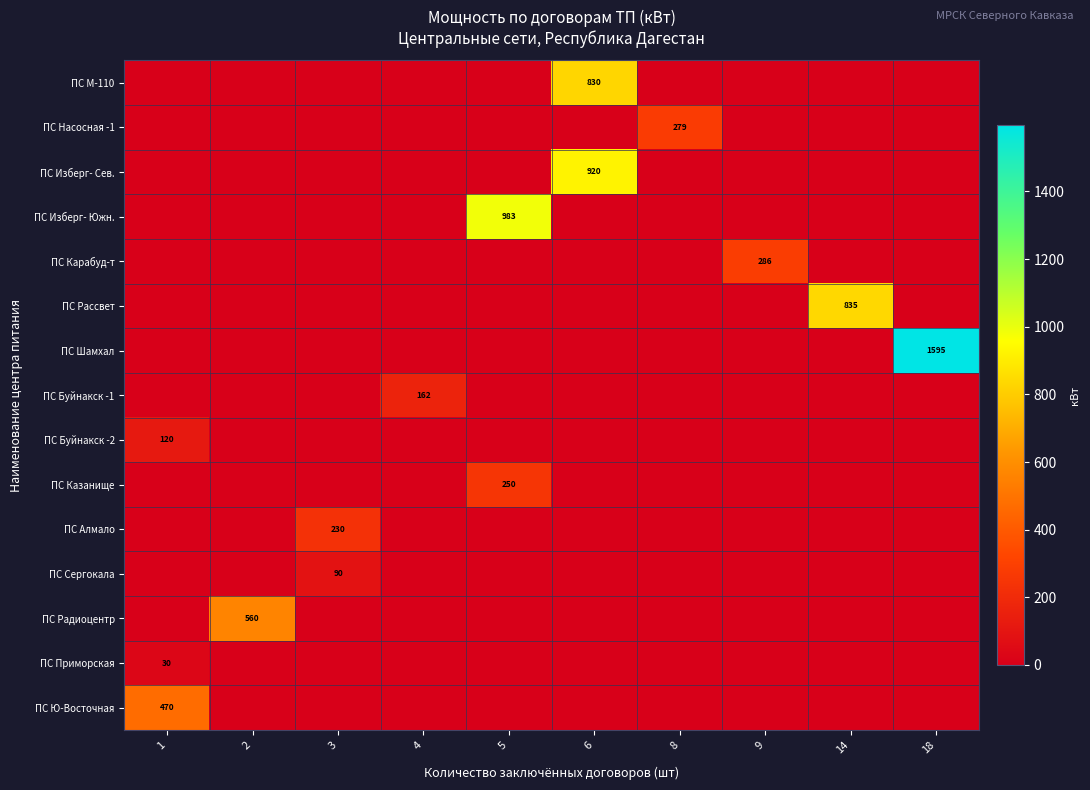

Is it true that ПС Буйнакск -2 equals 186 at 1?

False